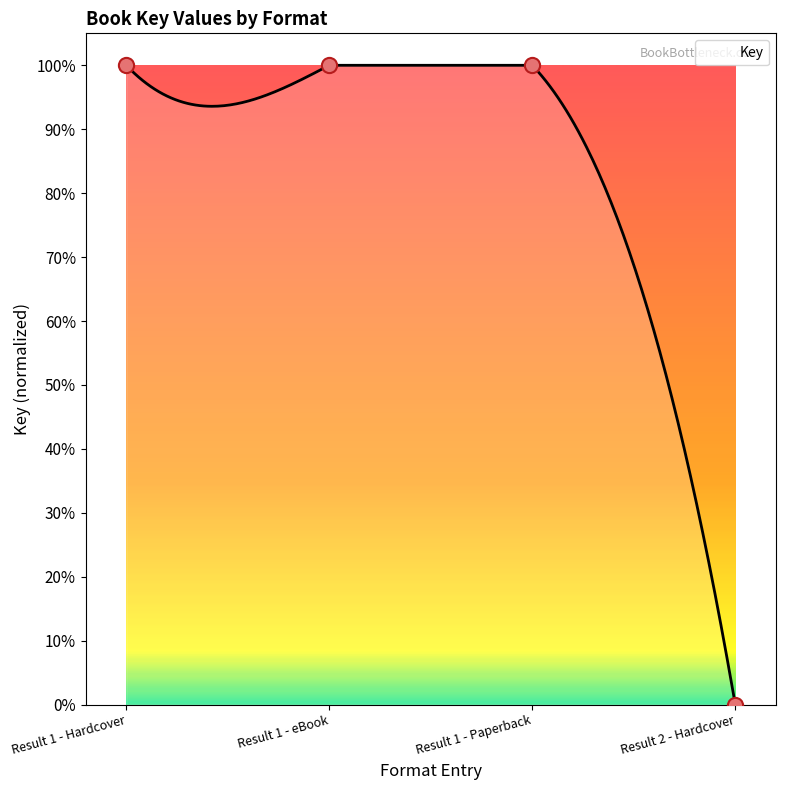

What is the ratio of the value at Result 1 - Paperback to the value at Result 1 - eBook?

1.0